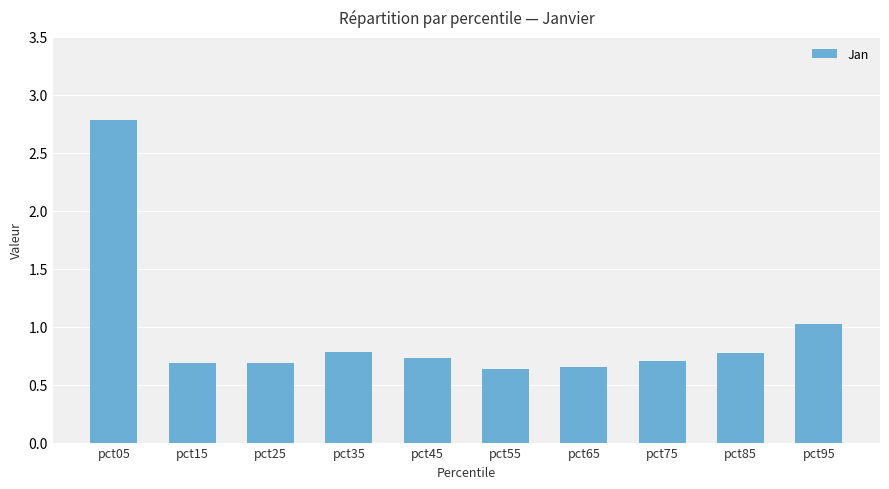

Is it true that the value at pct05 is 1.4?

False